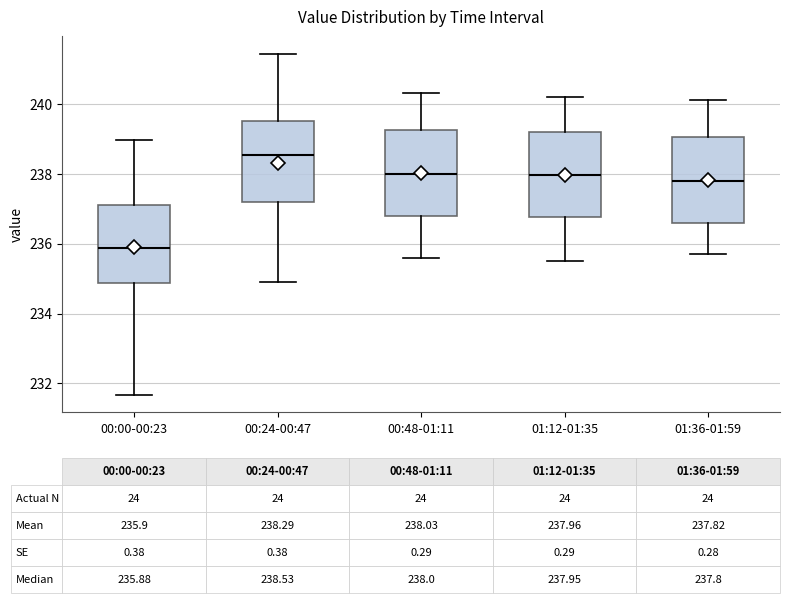

Which box's median line is the highest?

00:24-00:47